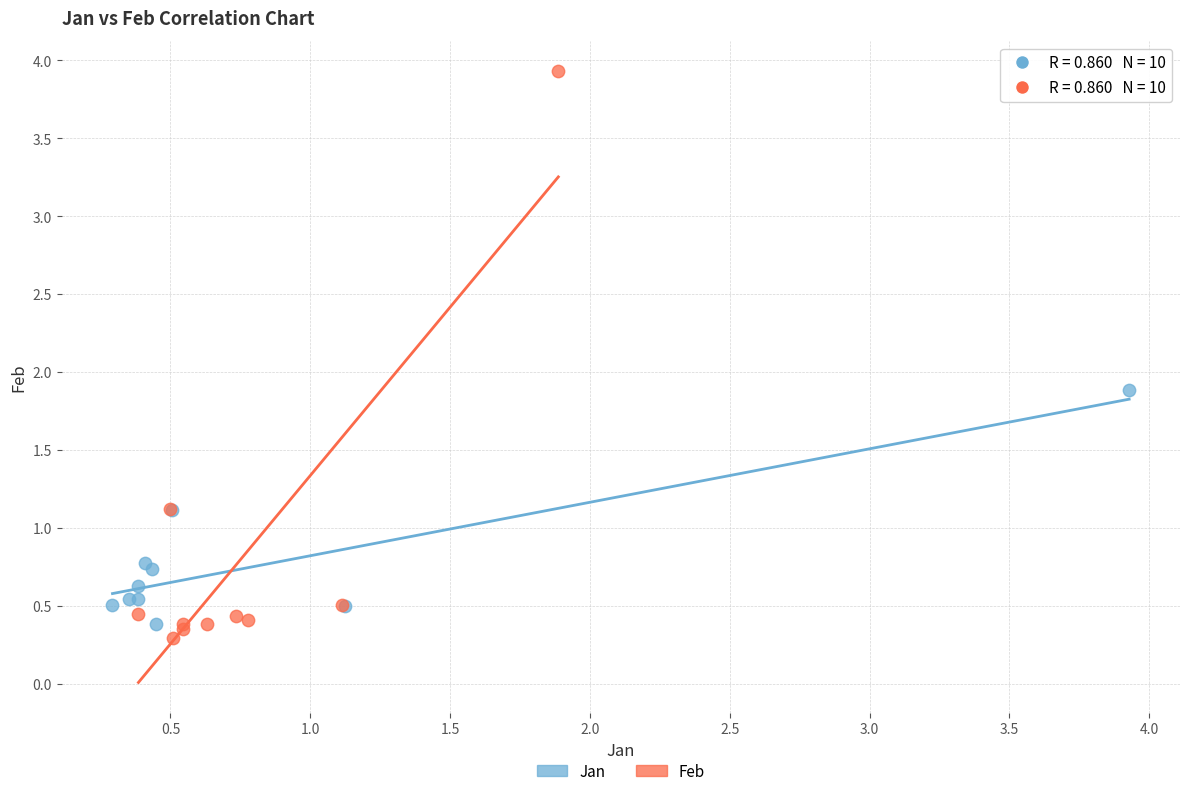

Which series contains the lowest Y value?

Feb